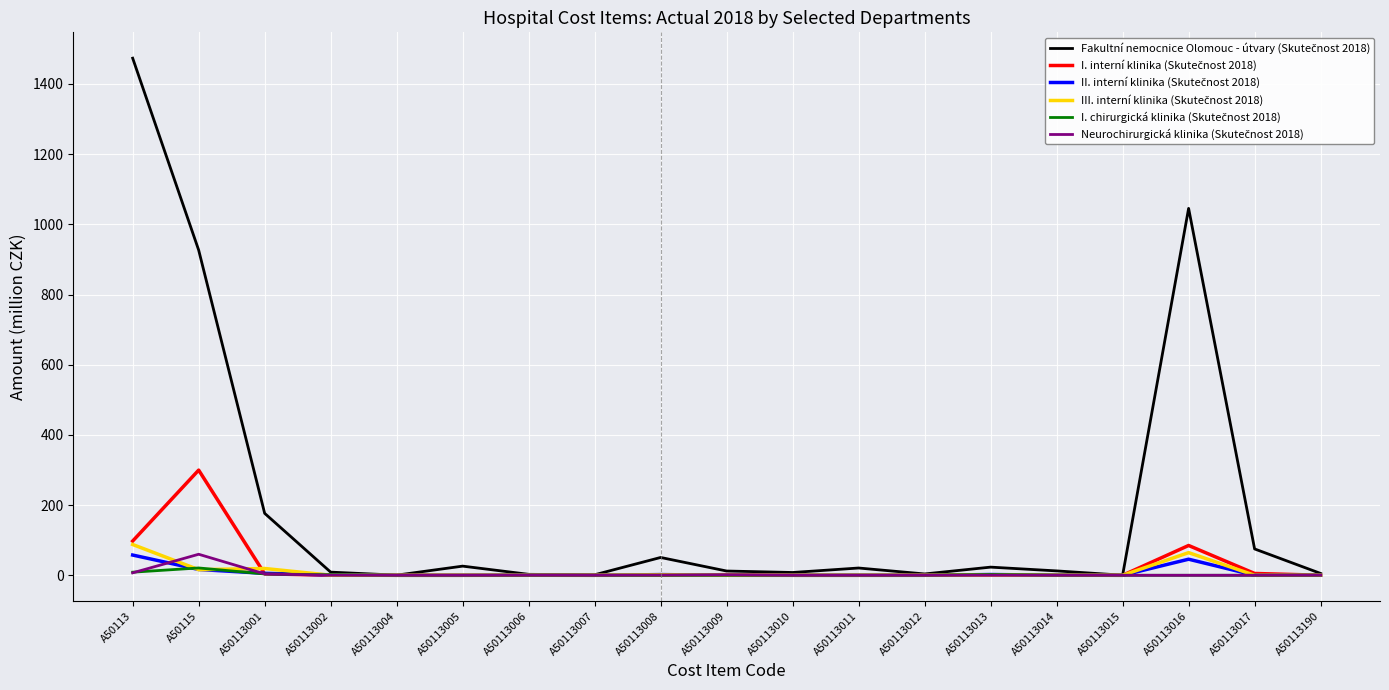

What is the greatest value displayed?

1473.4